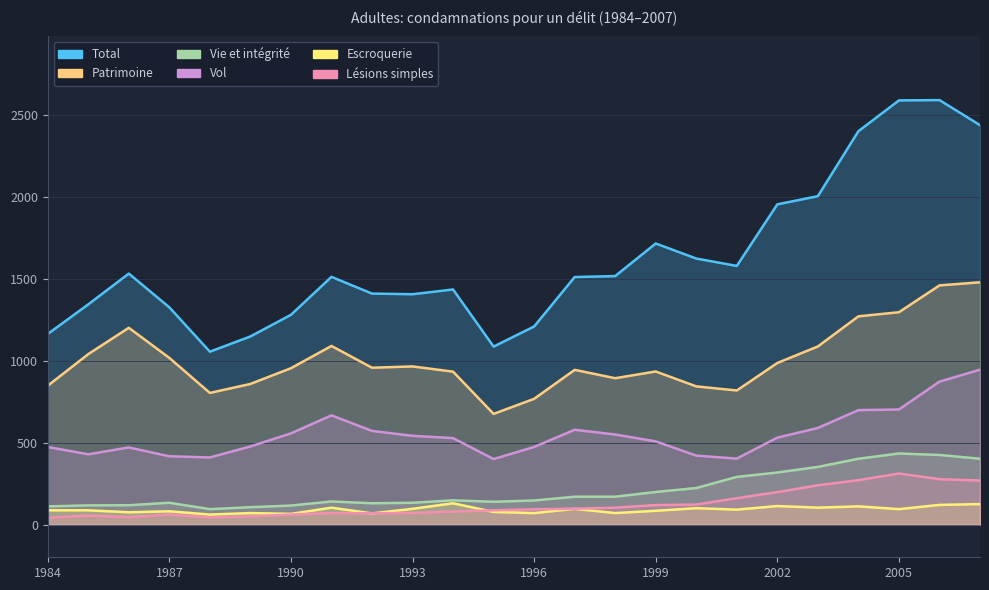

True or false: Escroquerie and Patrimoine intersect in this chart.

False